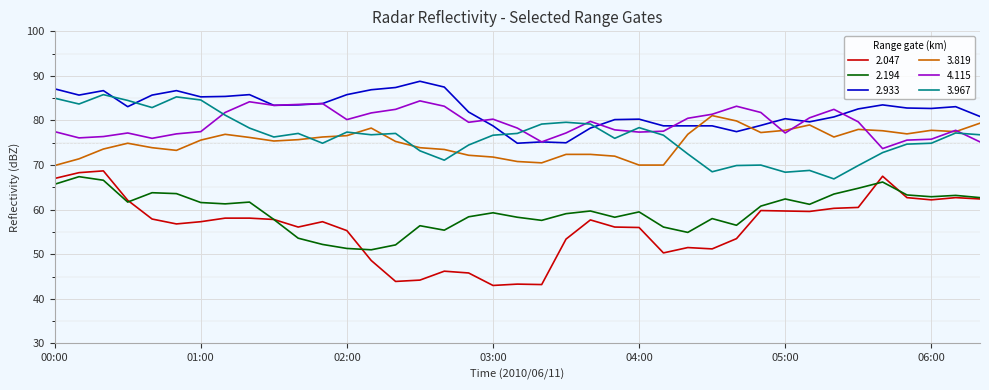

Which series has the largest range (max minus min)?

2.047